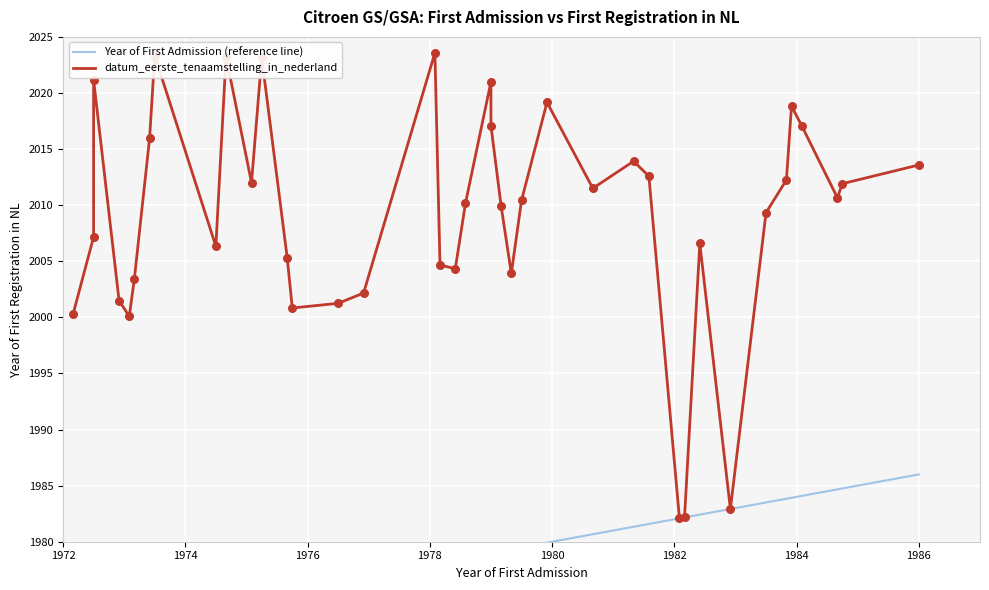

Which series contains the highest Y value?

datum_eerste_tenaamstelling_in_nederland